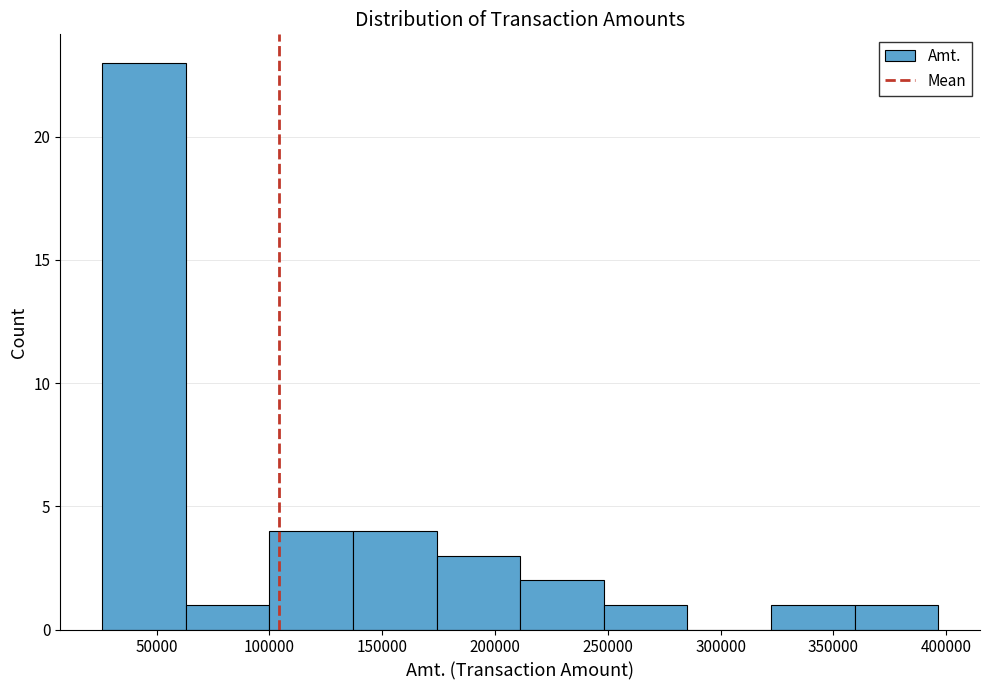

Over which range of the x-axis is the bar tallest?

25000 to 65000